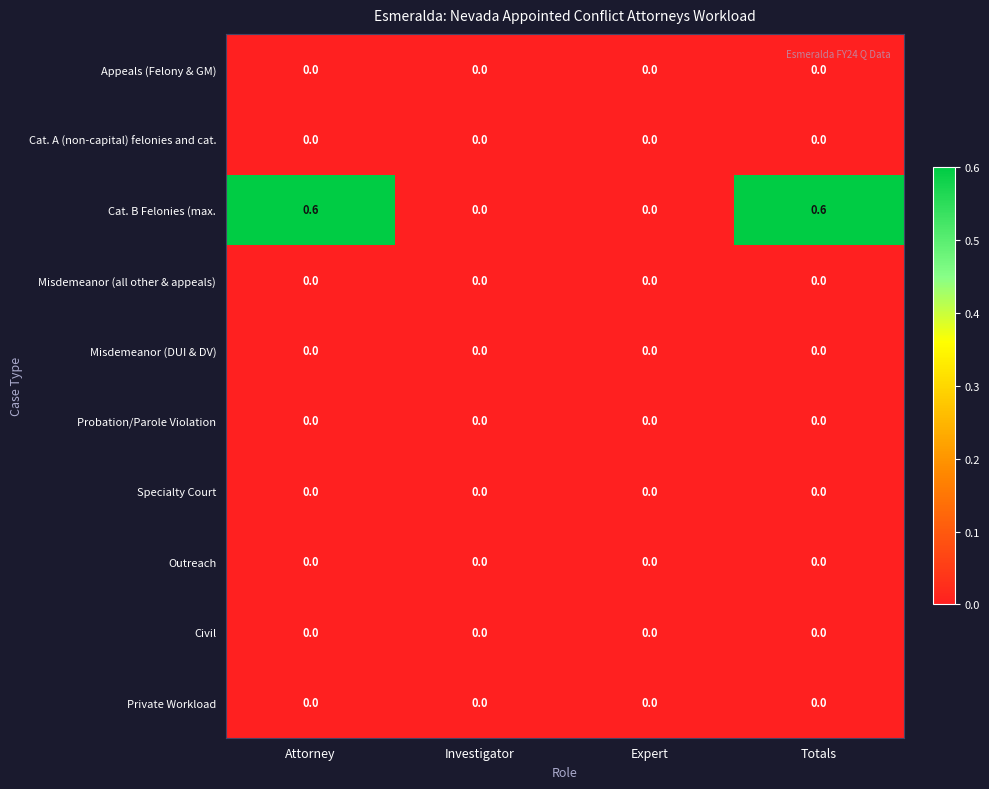

What is the total value across all series at Attorney?

0.6